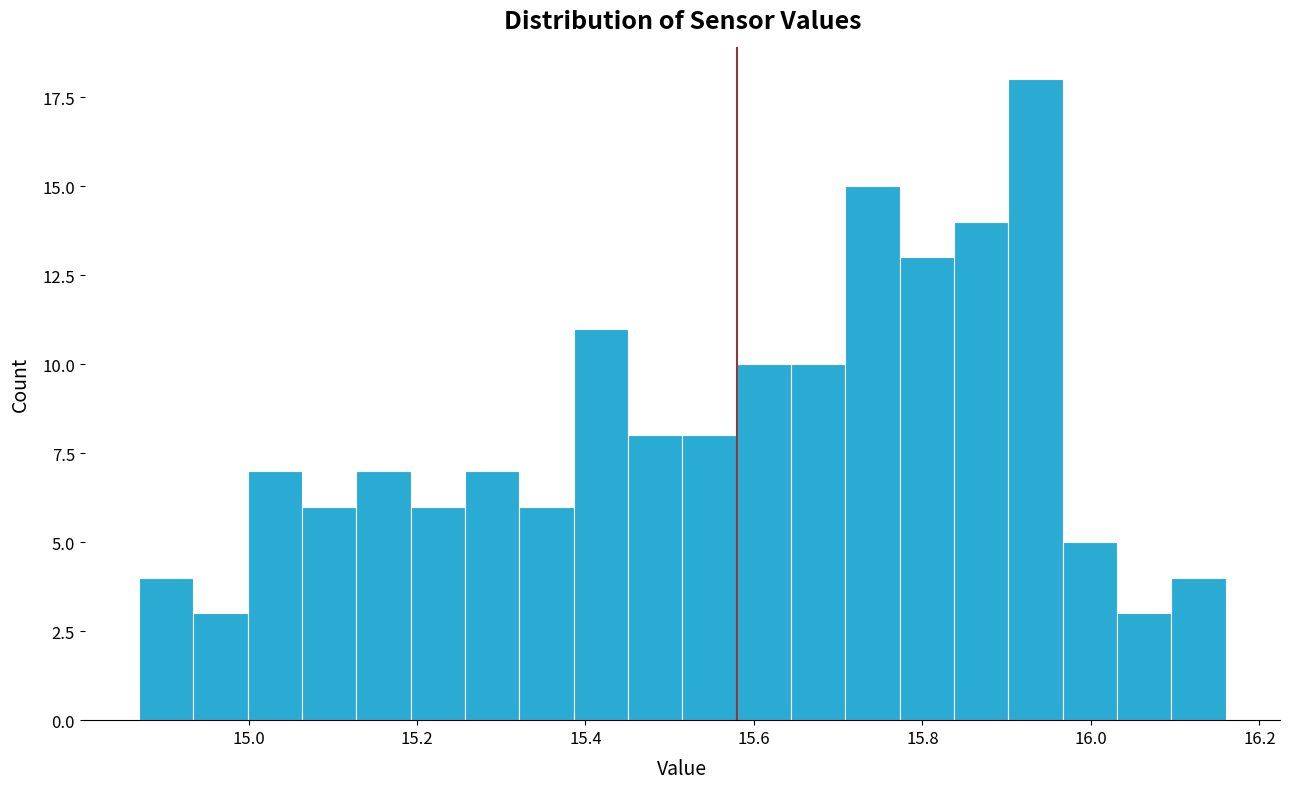

Around what value on the x-axis is the tallest bar? Give the approximate position of its centre, as read against the axis.

15.94